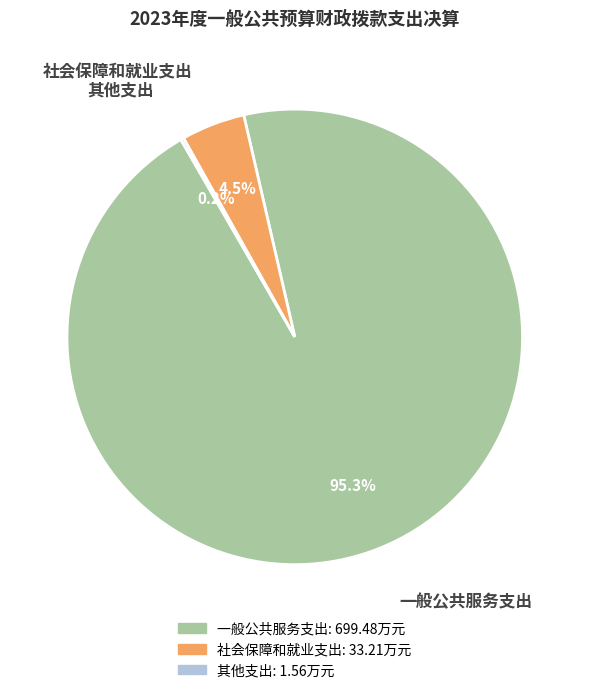

What is the total percentage of 社会保障和就业支出 and 一般公共服务支出?

99.8%